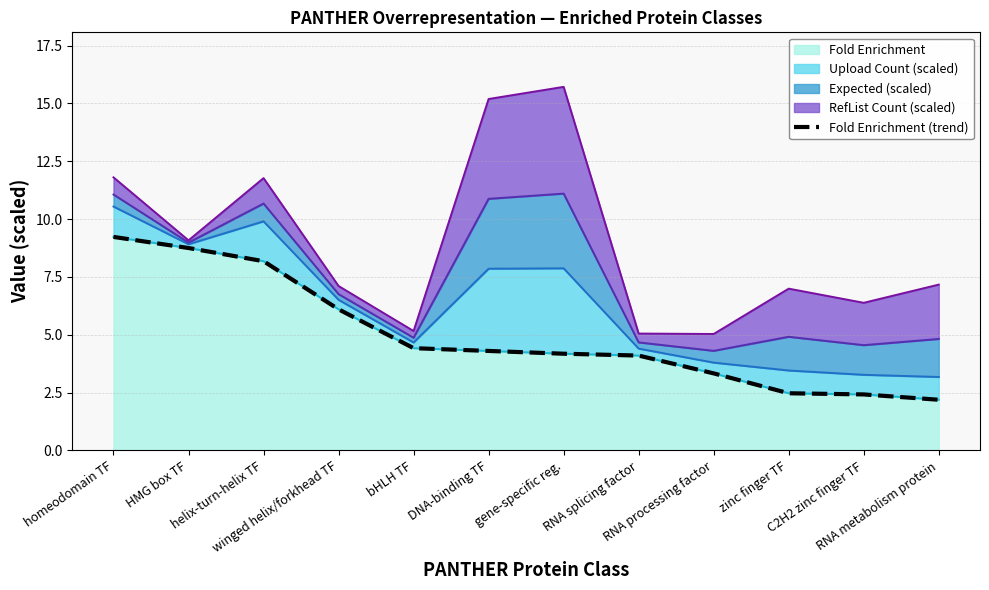

What is the smallest value displayed?

2.2